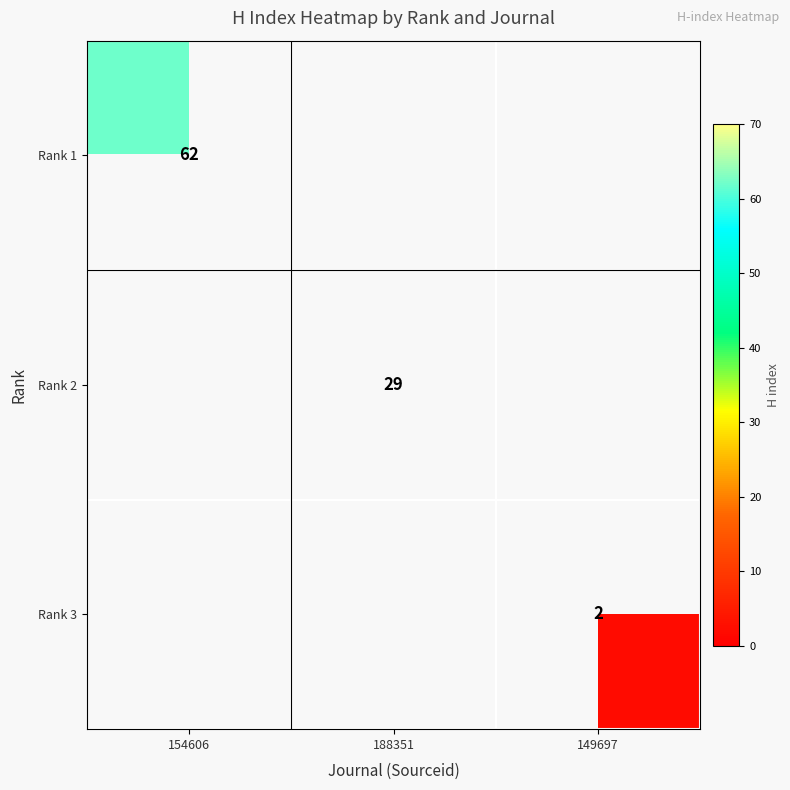

The Rank 3 series shows 4 at 149697. True or false?

False